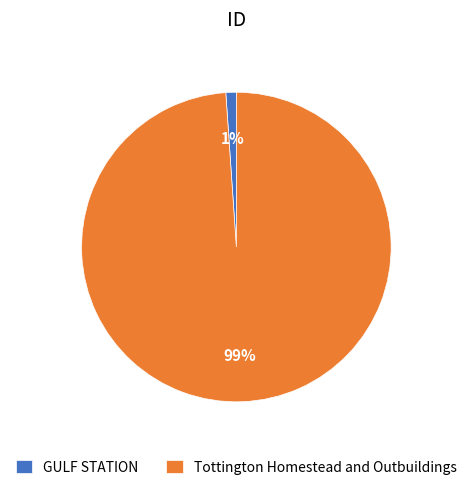

To the nearest percent, what percentage of the pie is GULF STATION?

1%